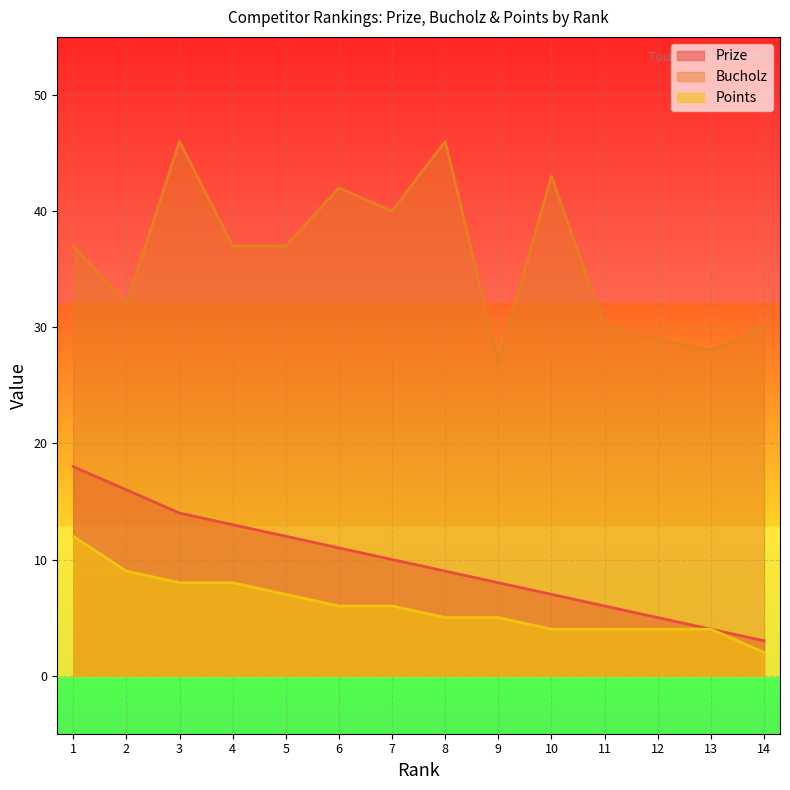

Where does the Points series first go above 6?

1